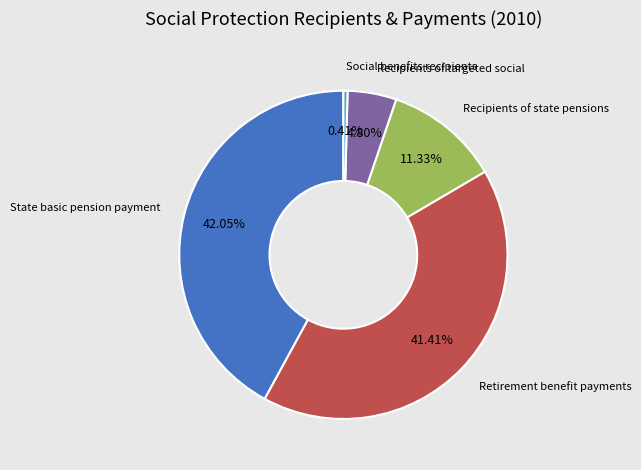

Is there a majority slice in this chart?

No